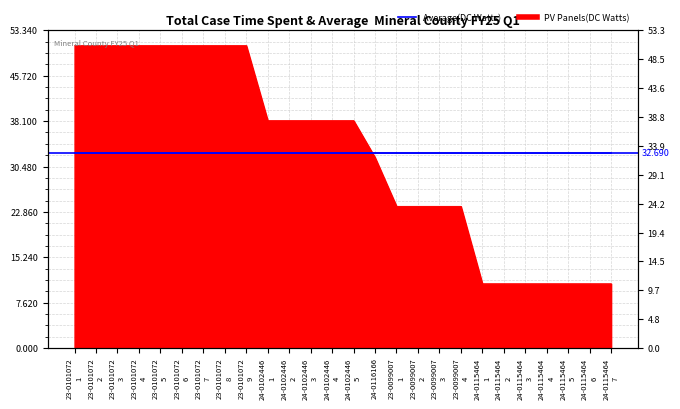

Between 23-0101072 8 and 23-0101072 2, which is larger?

23-0101072 8